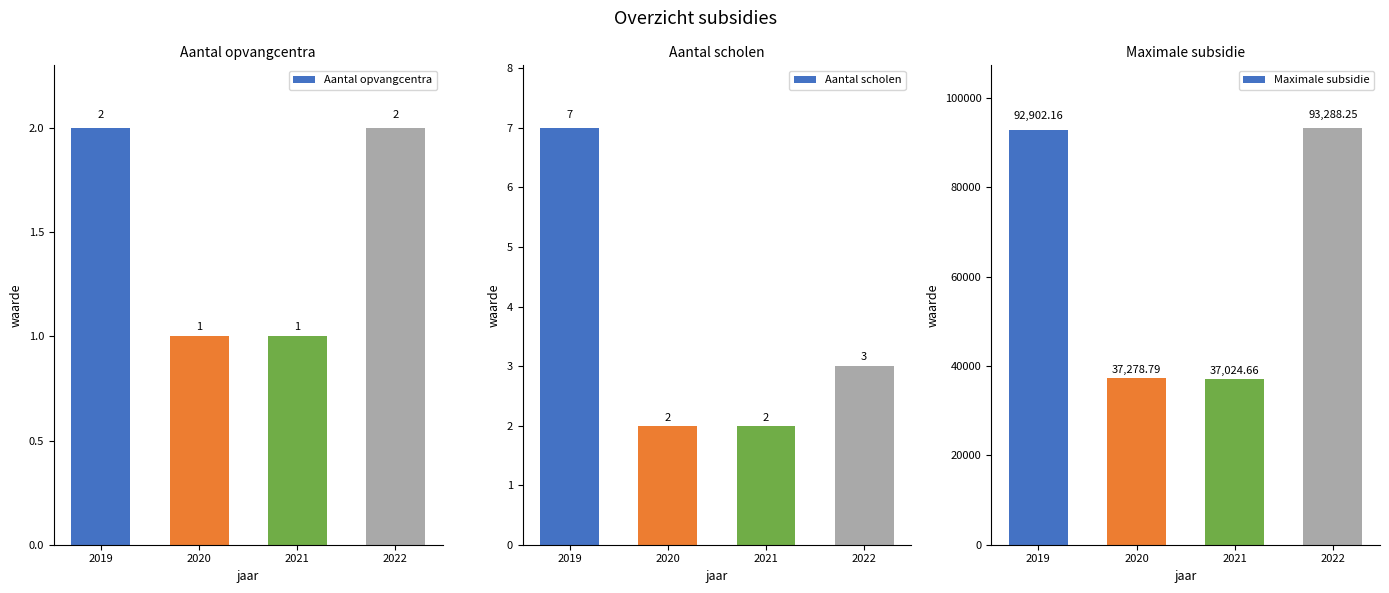

Which has a higher value, 2021 or 2019?

2019